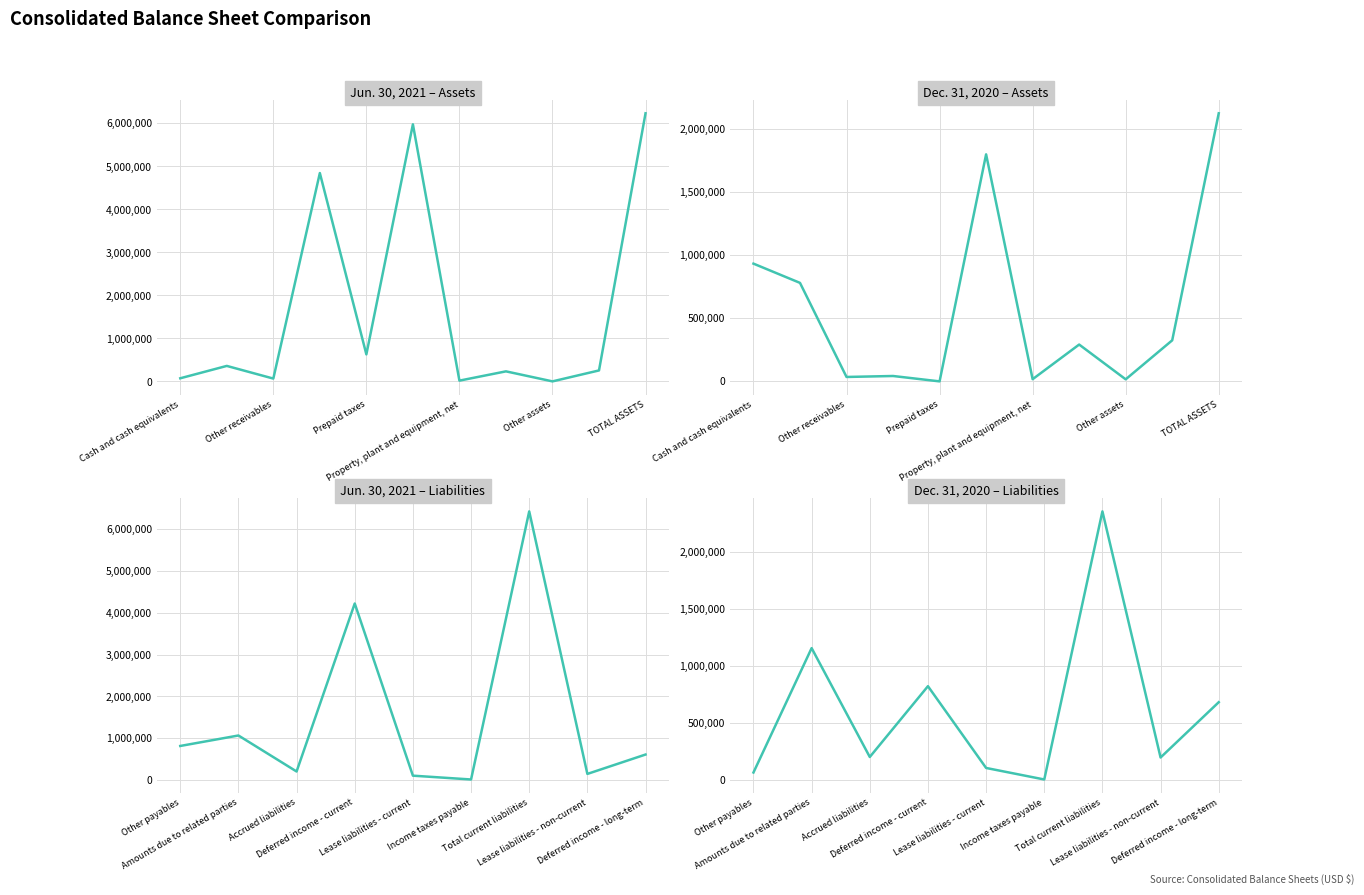

How many values in the Dec. 31, 2020 series exceed 201815?

4